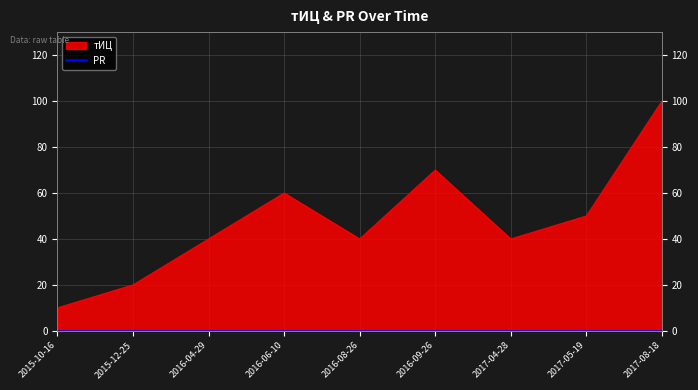

Reading left to right, transcribe all the data shown in this chart.

2015-10-16=10	2015-12-25=20	2016-04-29=40	2016-06-10=60	2016-08-26=40	2016-09-26=70	2017-04-28=40	2017-05-19=50	2017-08-18=100